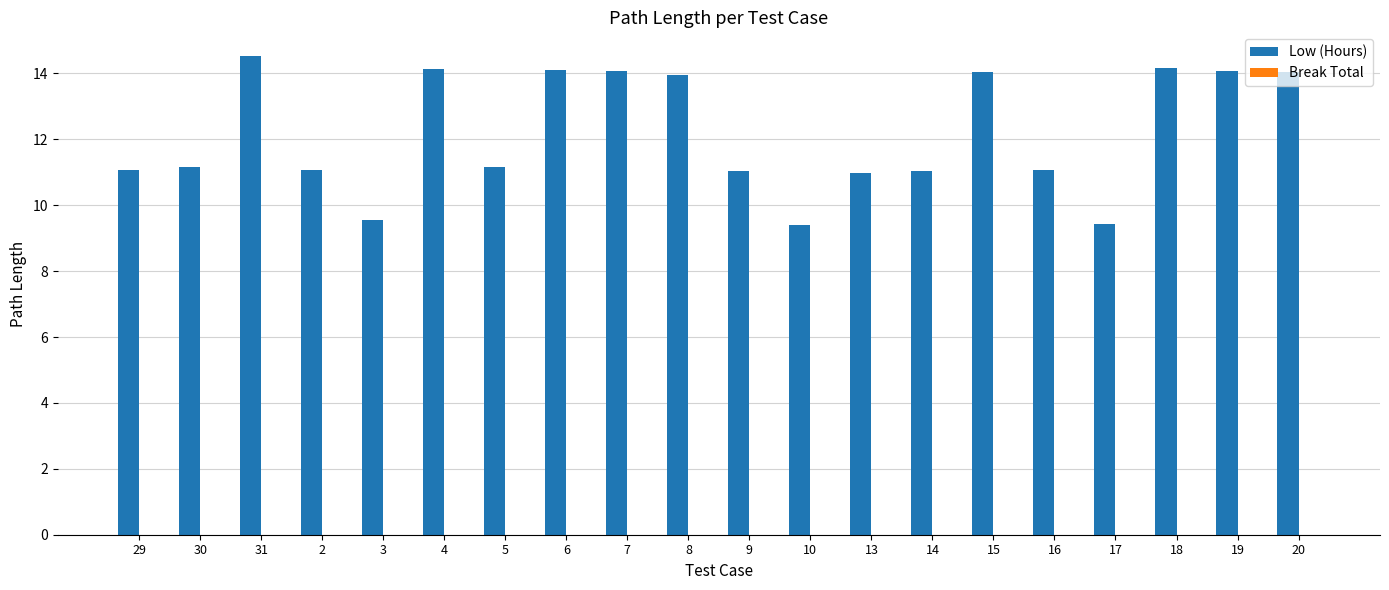

What is the change in value from 14 to 17?

-1.6